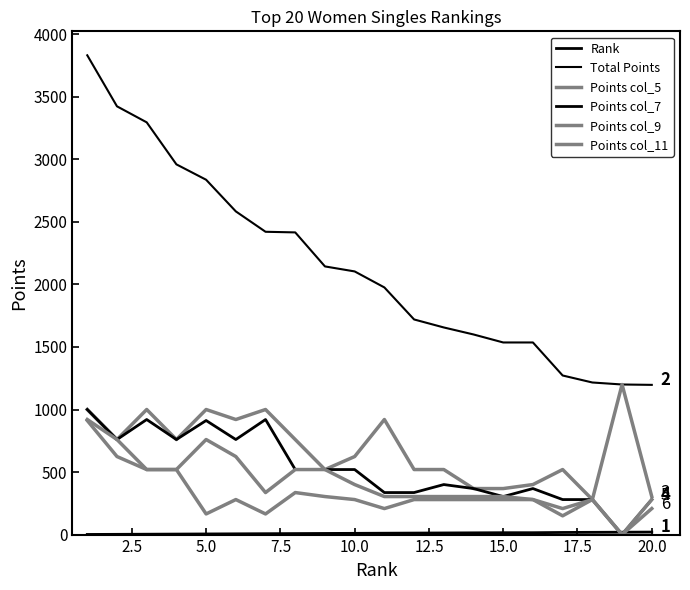

How many lines are shown in the chart?

6